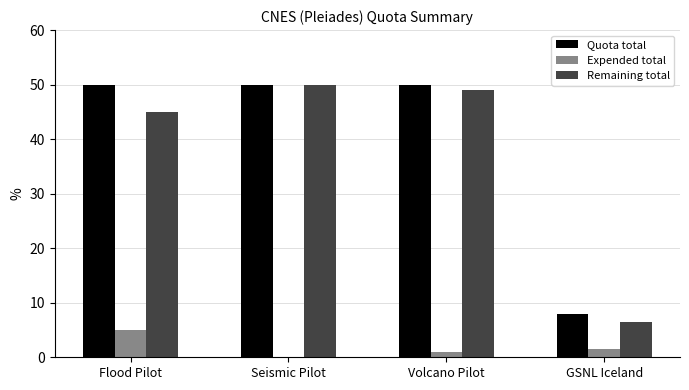

Are the bars horizontal?

No